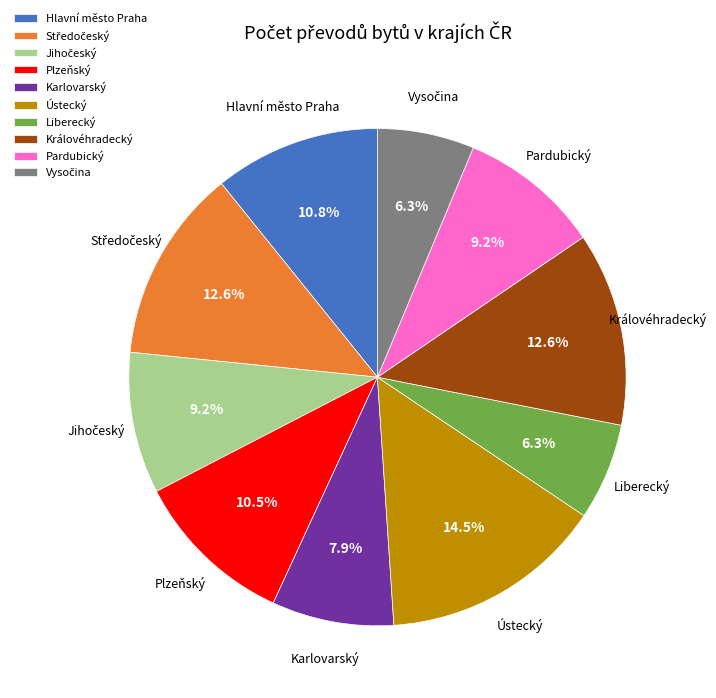

True or false: Plzeňský accounts for 21% of the total.

False